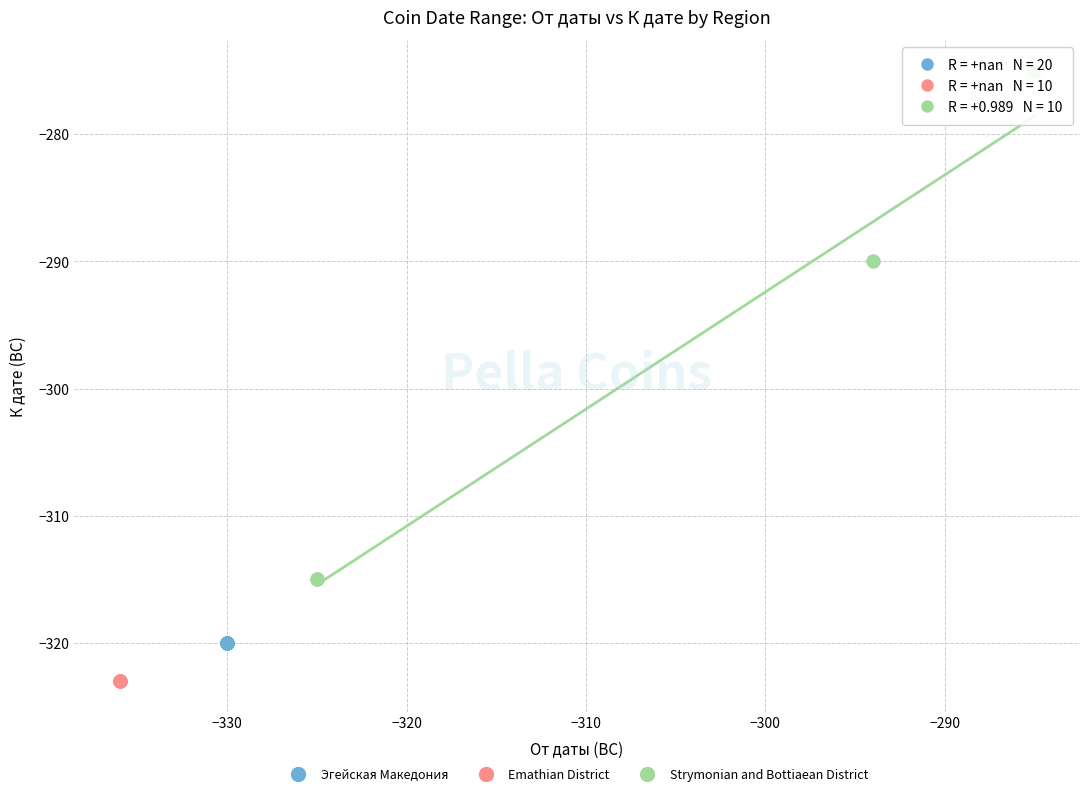

Which series reaches the maximum Y coordinate?

Strymonian and Bottiaean District